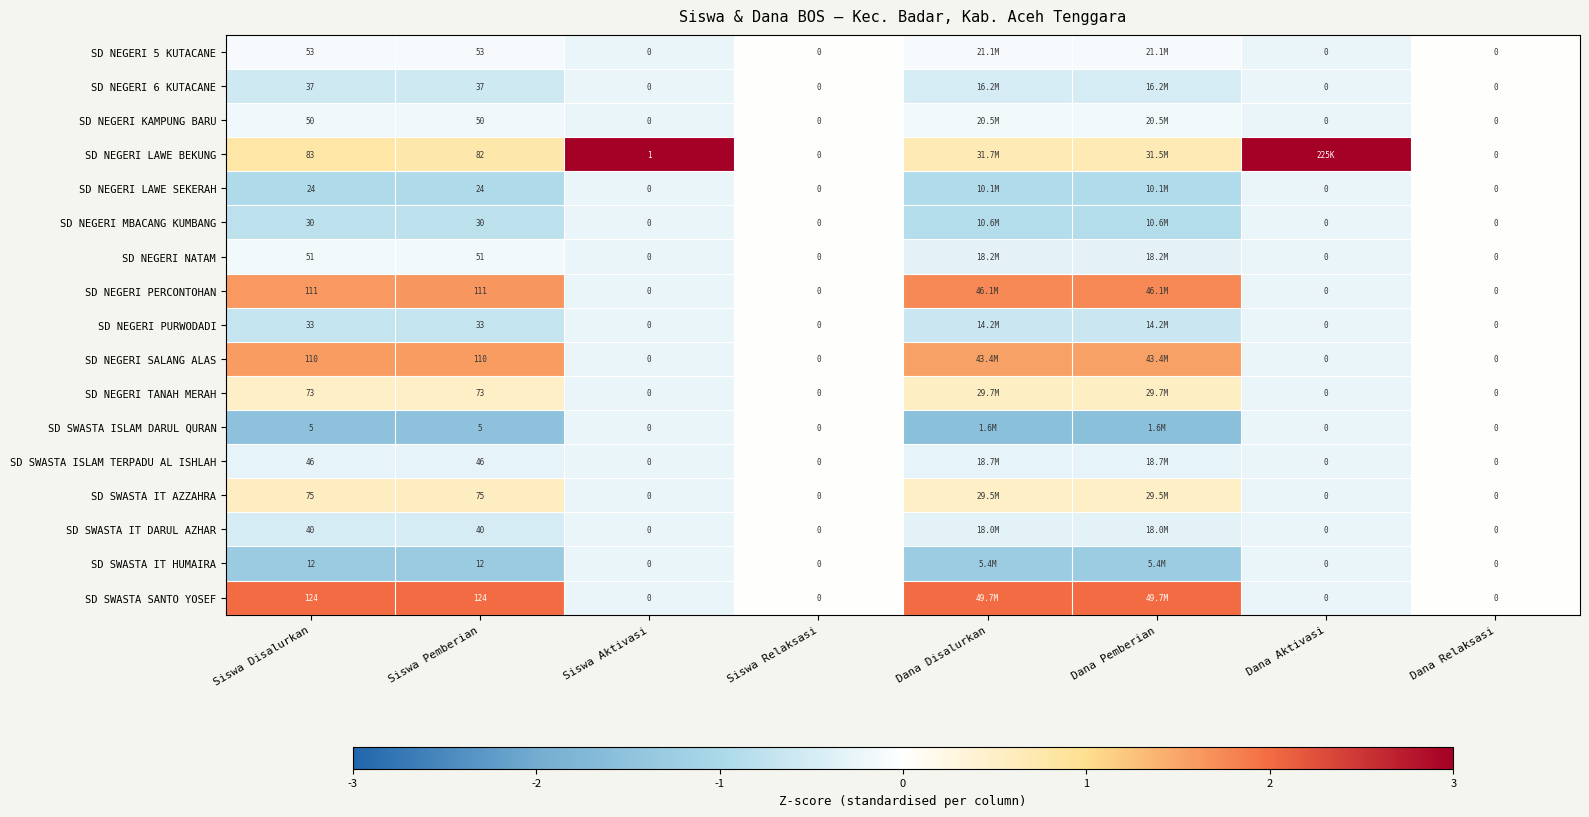

What is the spread (max minus min) of values at Siswa Aktivasi?

1.0